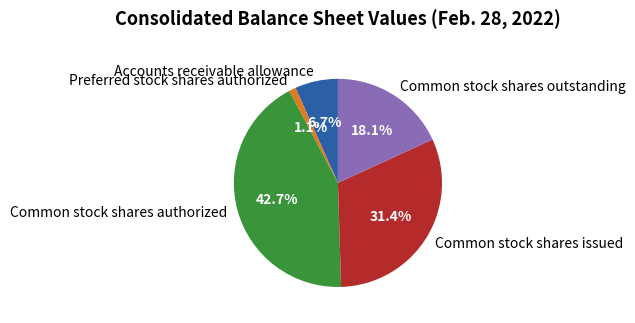

How many segments does this pie chart have?

5